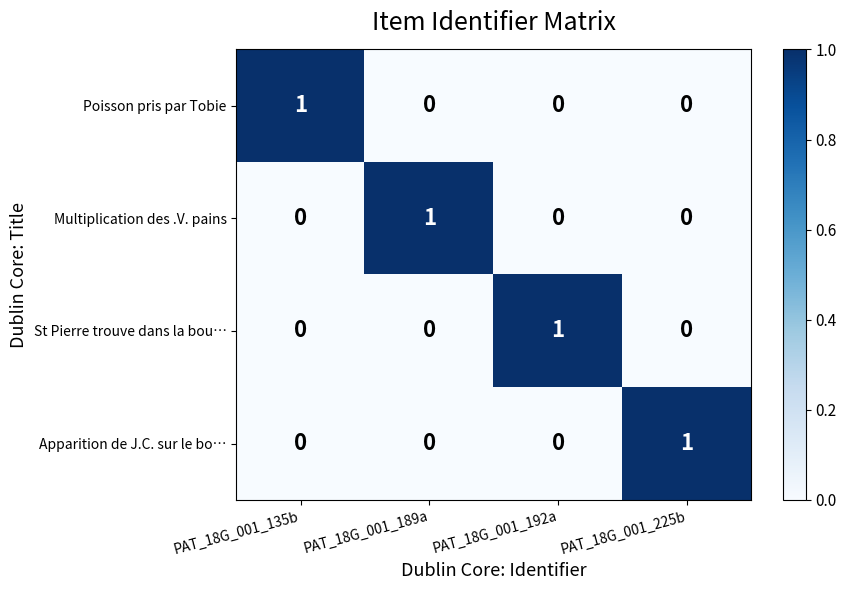

Reading left to right, extract all data points from this chart.

Poisson pris par Tobie: PAT_18G_001_135b=1	PAT_18G_001_189a=0	PAT_18G_001_192a=0	PAT_18G_001_225b=0
Multiplication des .V. pains: PAT_18G_001_135b=0	PAT_18G_001_189a=1	PAT_18G_001_192a=0	PAT_18G_001_225b=0
St Pierre trouve dans la bou…: PAT_18G_001_135b=0	PAT_18G_001_189a=0	PAT_18G_001_192a=1	PAT_18G_001_225b=0
Apparition de J.C. sur le bo…: PAT_18G_001_135b=0	PAT_18G_001_189a=0	PAT_18G_001_192a=0	PAT_18G_001_225b=1